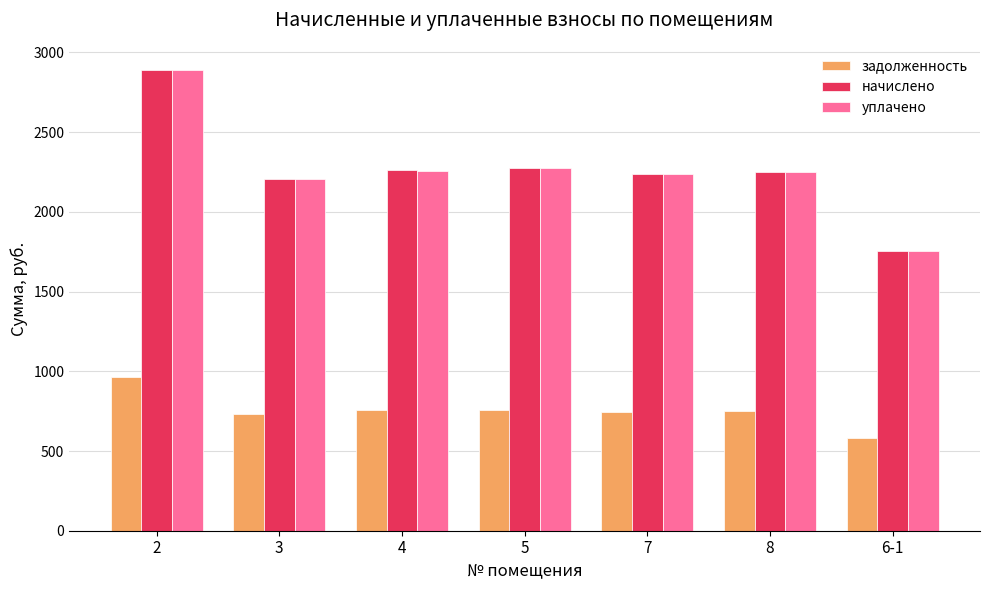

Is the value of задолженность at 8 greater than the value of начислено at 8?

No